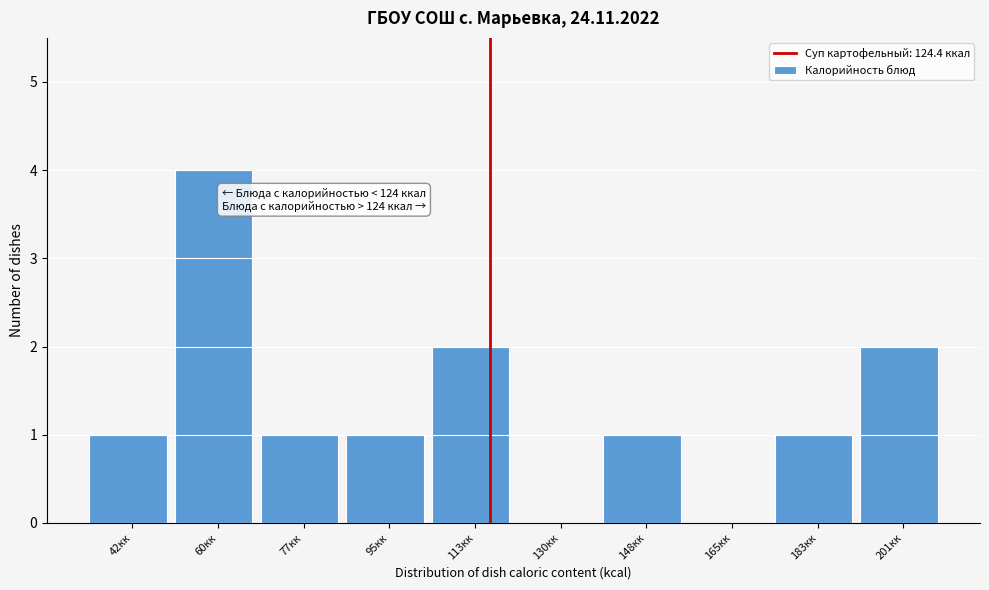

Reading right to left, transcribe all the data shown in this chart.

201кк=2	183кк=1	165кк=0	148кк=1	130кк=0	113кк=2	95кк=1	77кк=1	60кк=4	42кк=1